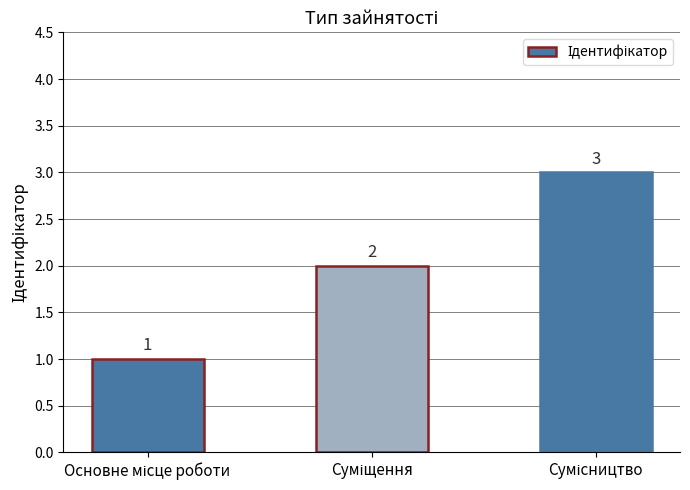

How many values are between 1 and 3?

3